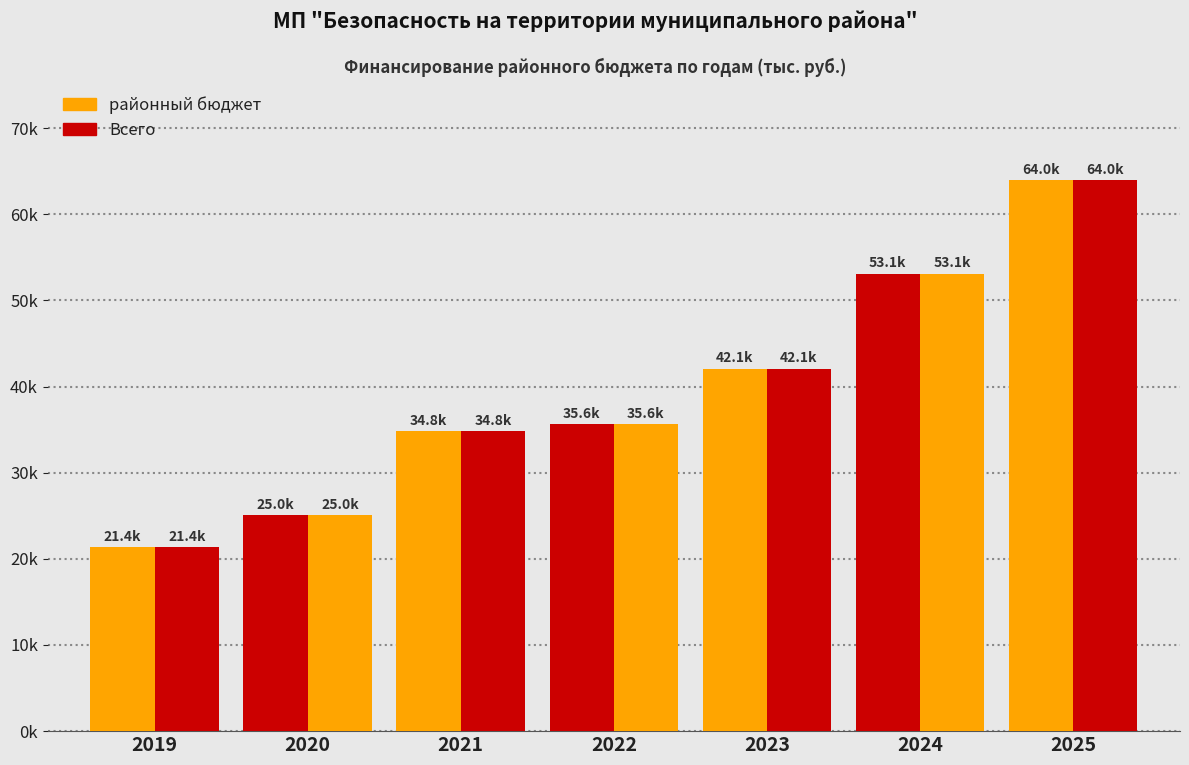

Reading right to left, transcribe all the data shown in this chart.

районный бюджет: 2025=63956.3	2024=53114.1	2023=42059.2	2022=35601.1	2021=34845.2	2020=25039.0	2019=21355.0
Всего: 2025=63956.3	2024=53114.1	2023=42059.2	2022=35601.1	2021=34845.2	2020=25039.0	2019=21355.0